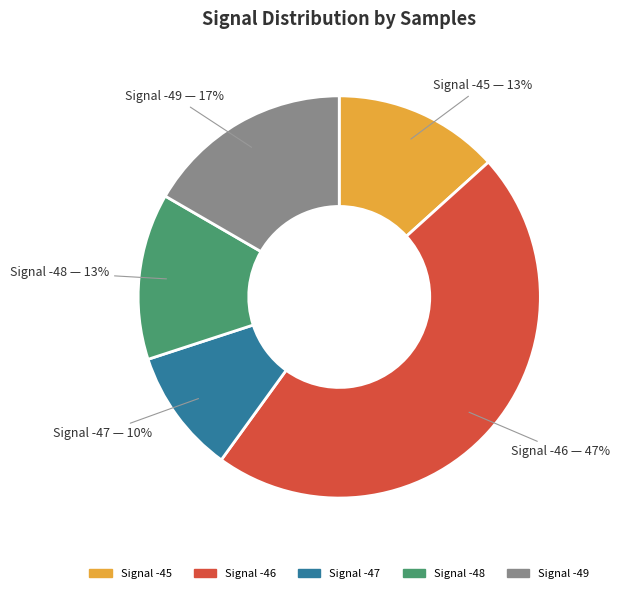

To the nearest percent, what is the difference between the Signal -46 and Signal -47 slice percentages?

37%